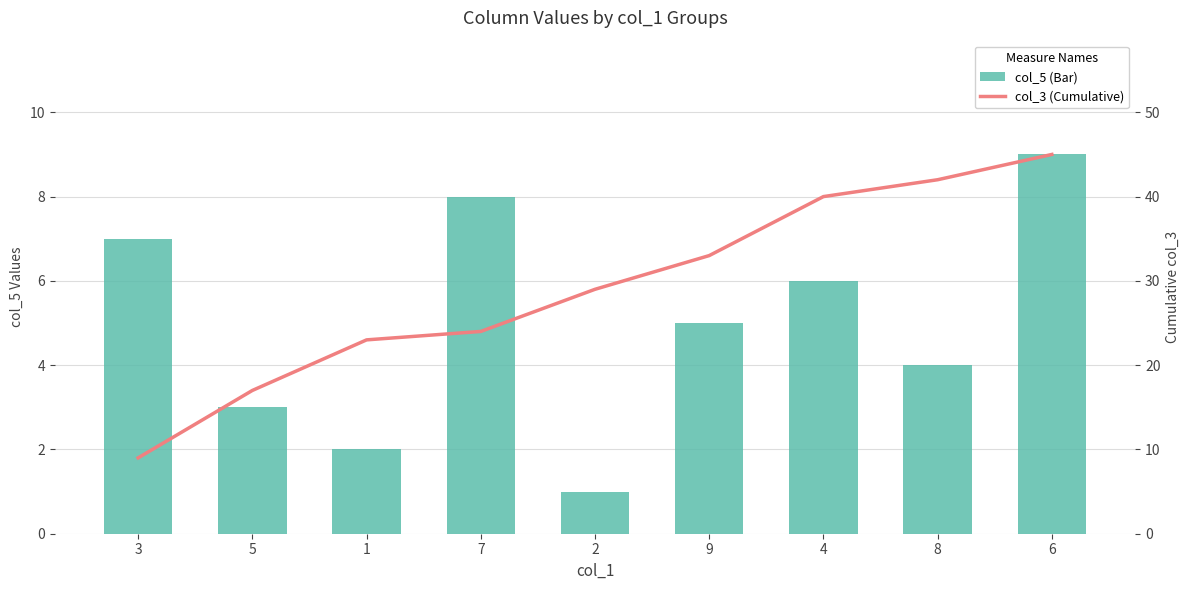

Reading left to right, transcribe all the data shown in this chart.

col_5 (Bar): 3=7	5=3	1=2	7=8	2=1	9=5	4=6	8=4	6=9
col_3 (Cumulative): 3=9	5=17	1=23	7=24	2=29	9=33	4=40	8=42	6=45